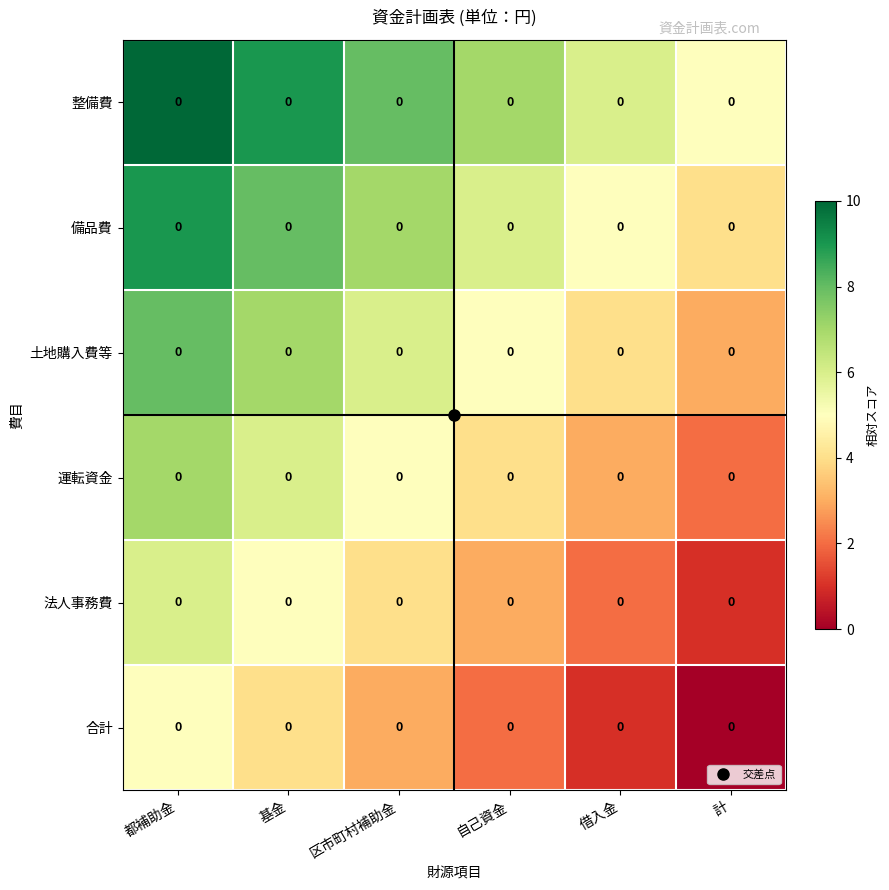

Reading left to right, what are all the values shown in this chart?

整備費: 都補助金=0	基金=0	区市町村補助金=0	自己資金=0	借入金=0	計=0
備品費: 都補助金=0	基金=0	区市町村補助金=0	自己資金=0	借入金=0	計=0
土地購入費等: 都補助金=0	基金=0	区市町村補助金=0	自己資金=0	借入金=0	計=0
運転資金: 都補助金=0	基金=0	区市町村補助金=0	自己資金=0	借入金=0	計=0
法人事務費: 都補助金=0	基金=0	区市町村補助金=0	自己資金=0	借入金=0	計=0
合計: 都補助金=0	基金=0	区市町村補助金=0	自己資金=0	借入金=0	計=0